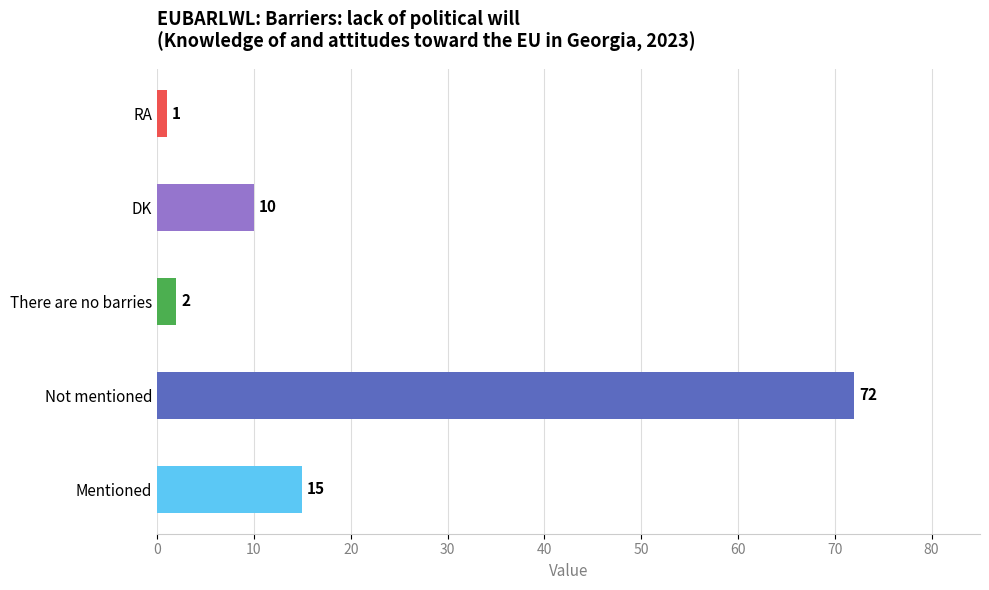

Rank the categories by value from highest to lowest.

Not mentioned, Mentioned, DK, There are no barries, RA